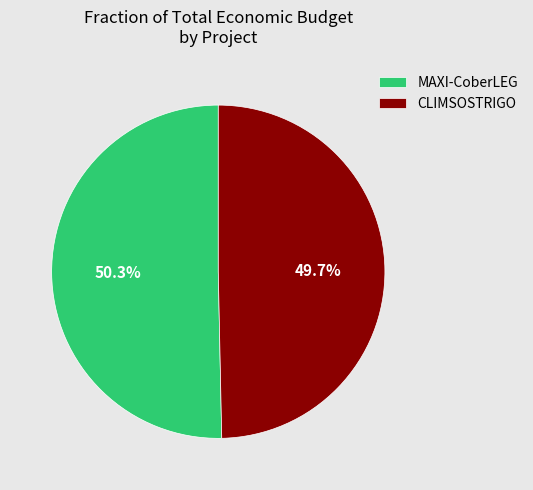

How many segments does this pie chart have?

2